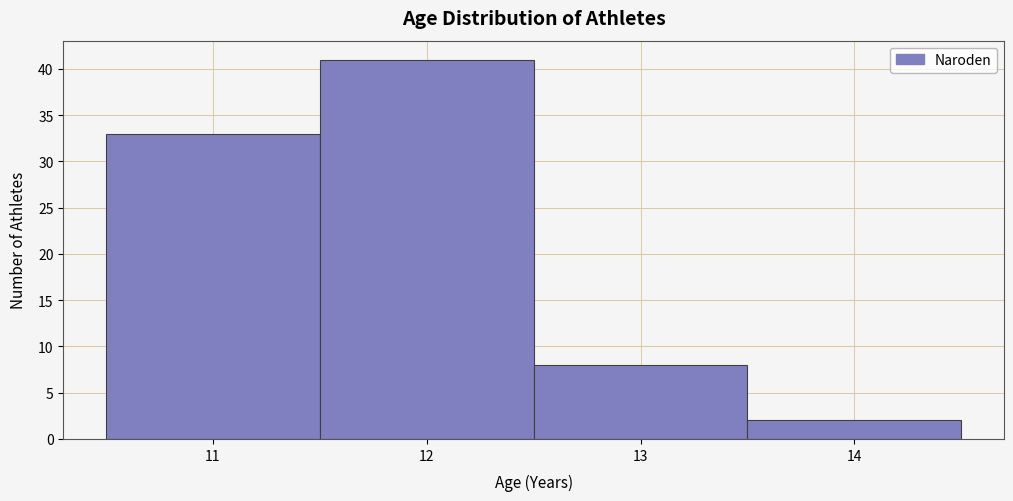

Reading left to right, list every bar in this chart as the range it spans on the x-axis followed by its height. The values are not printed on the chart, so give them approximately, as read against the axis.

10.5 to 11.5: 33
11.5 to 12.5: 41
12.5 to 13.5: 8
13.5 to 14.5: 2